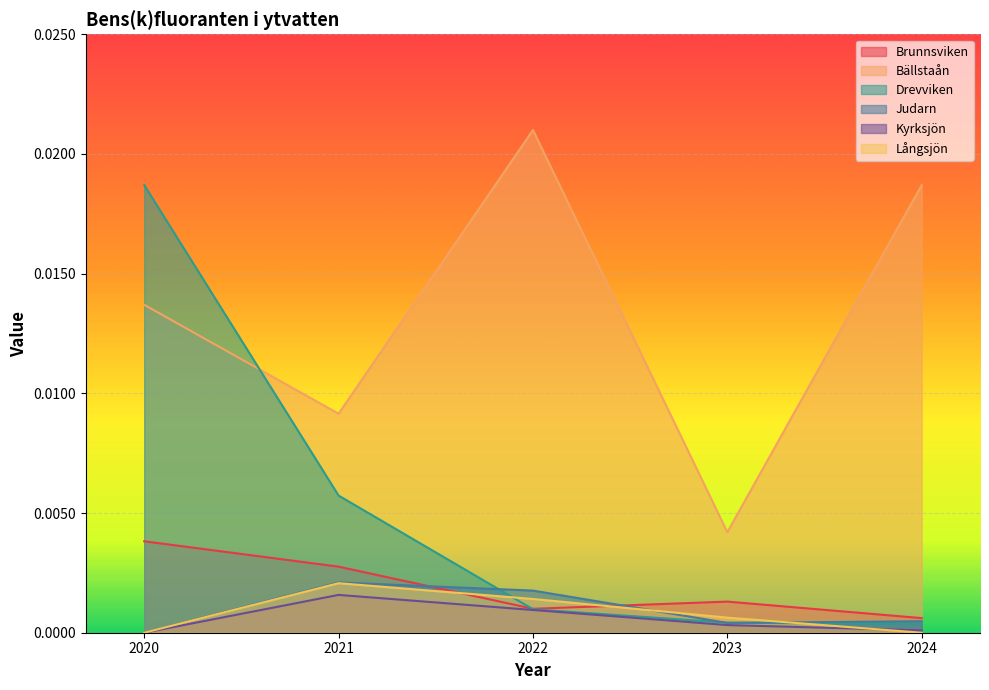

List the series in order of their peak value, highest first.

Bällstaån, Drevviken, Brunnsviken, Judarn, Långsjön, Kyrksjön